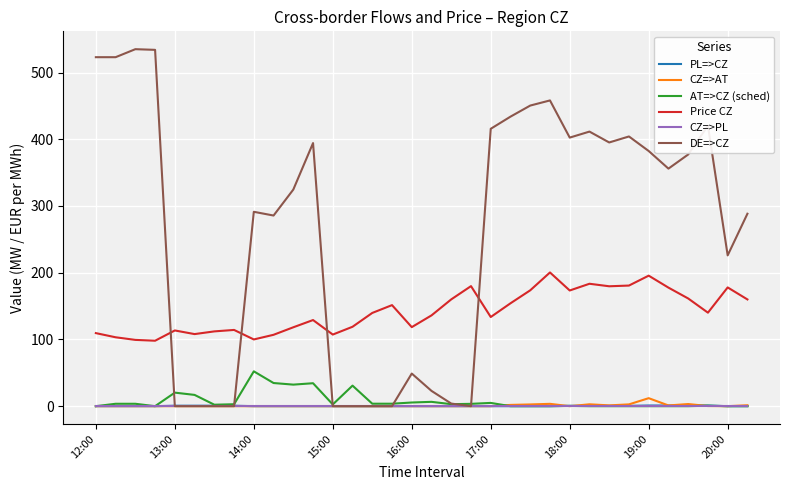

True or false: Price CZ and AT=>CZ (sched) cross at least once.

False